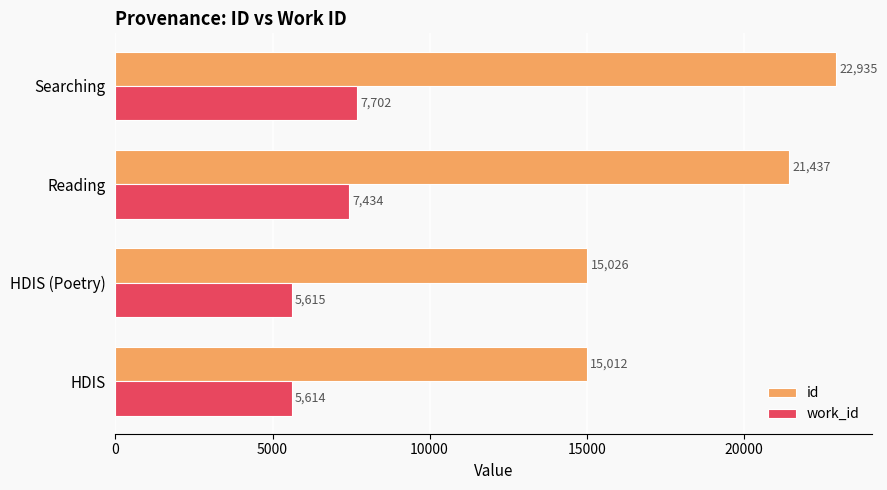

How many data points in work_id are less than 7434?

2